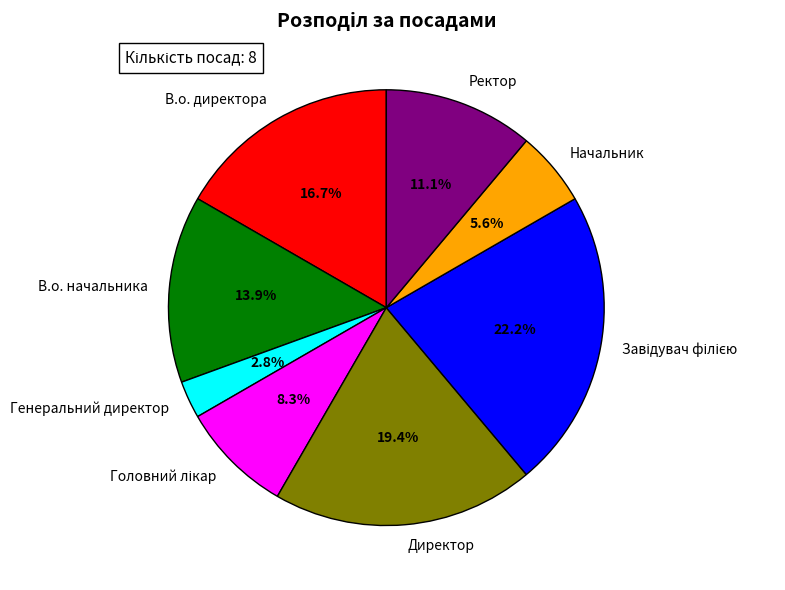

To the nearest percent, what portion does Директор represent?

19%